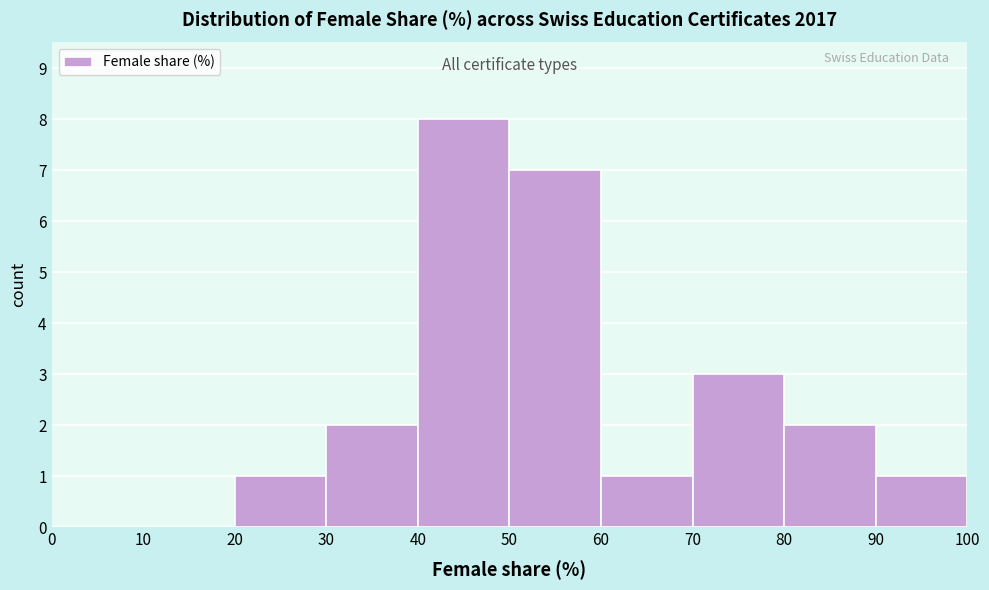

How tall is the bar that spans 90 to 100 on the x-axis? The values are not printed on the chart, so give them approximately, as read against the axis.

1